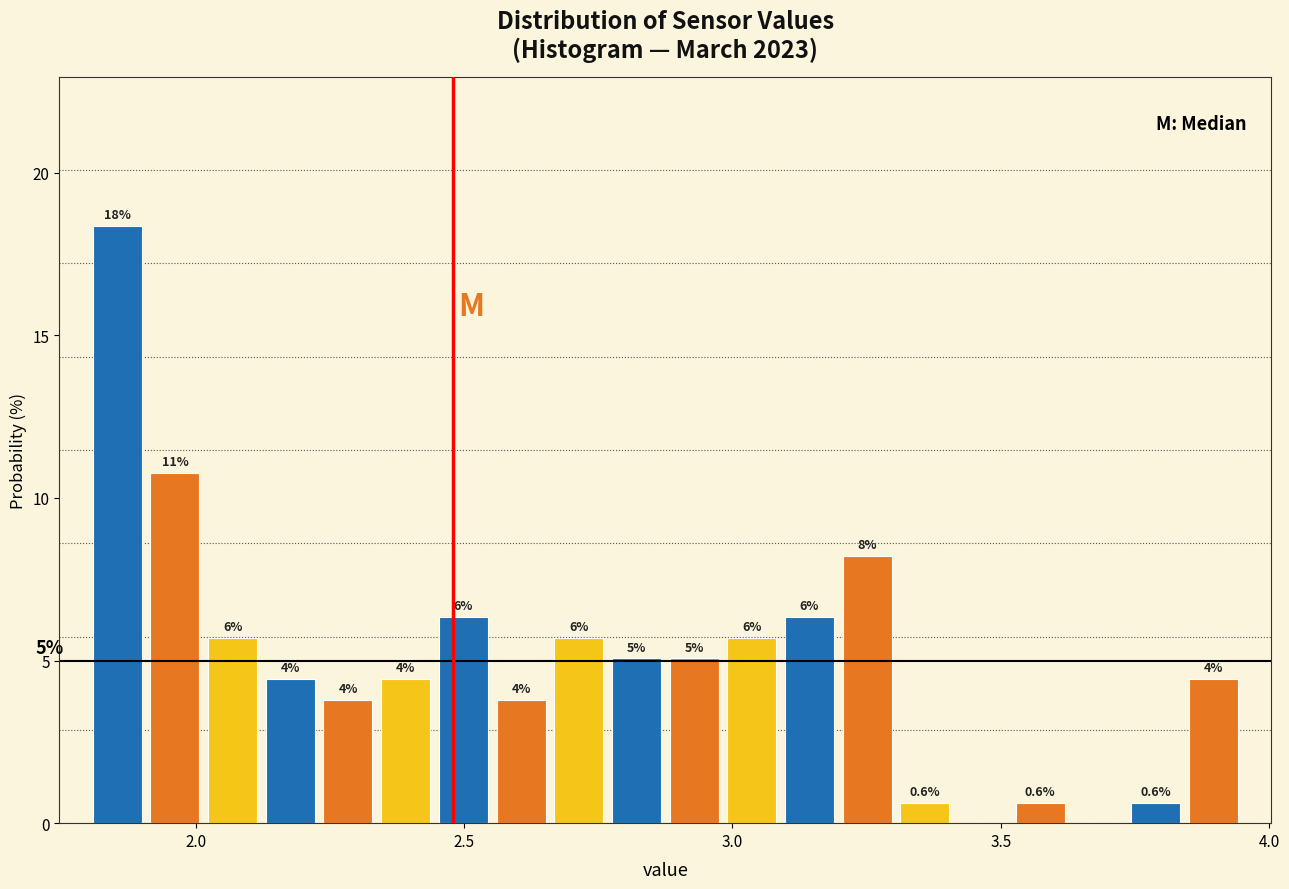

Read against the x-axis, roughly where is the centre of the tallest bar?

1.85